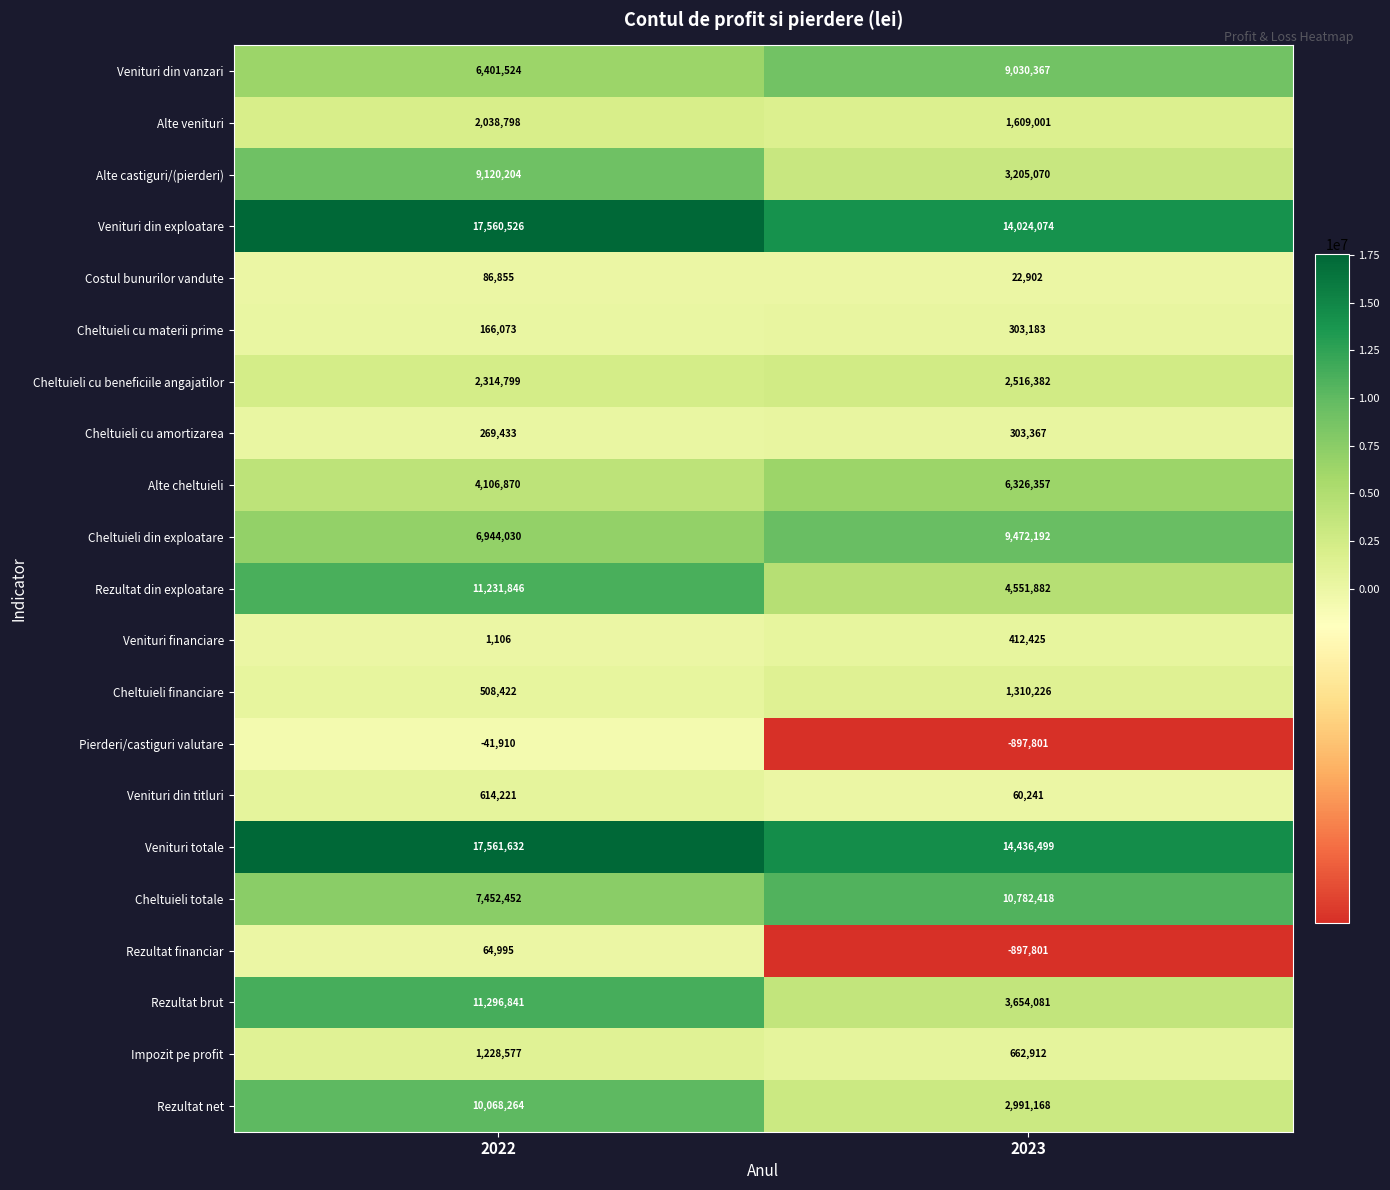

Which series changed the most between 2022 and 2023?

Rezultat brut